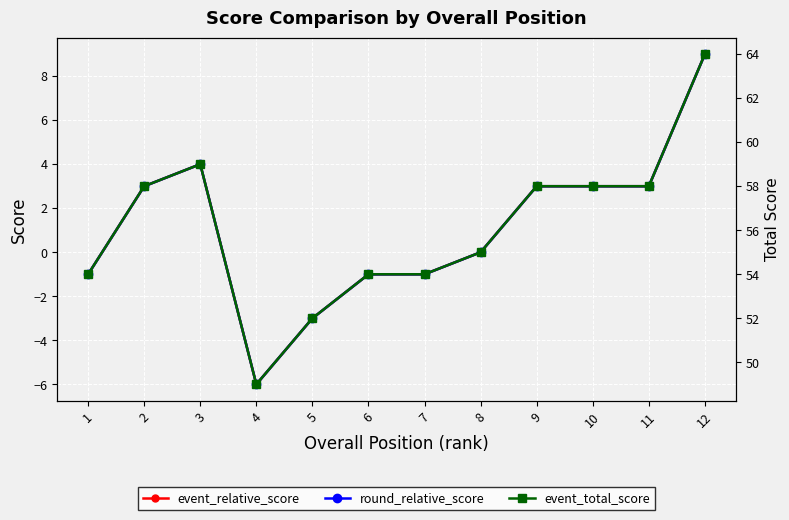

At which category is the sum across all series the highest?

12